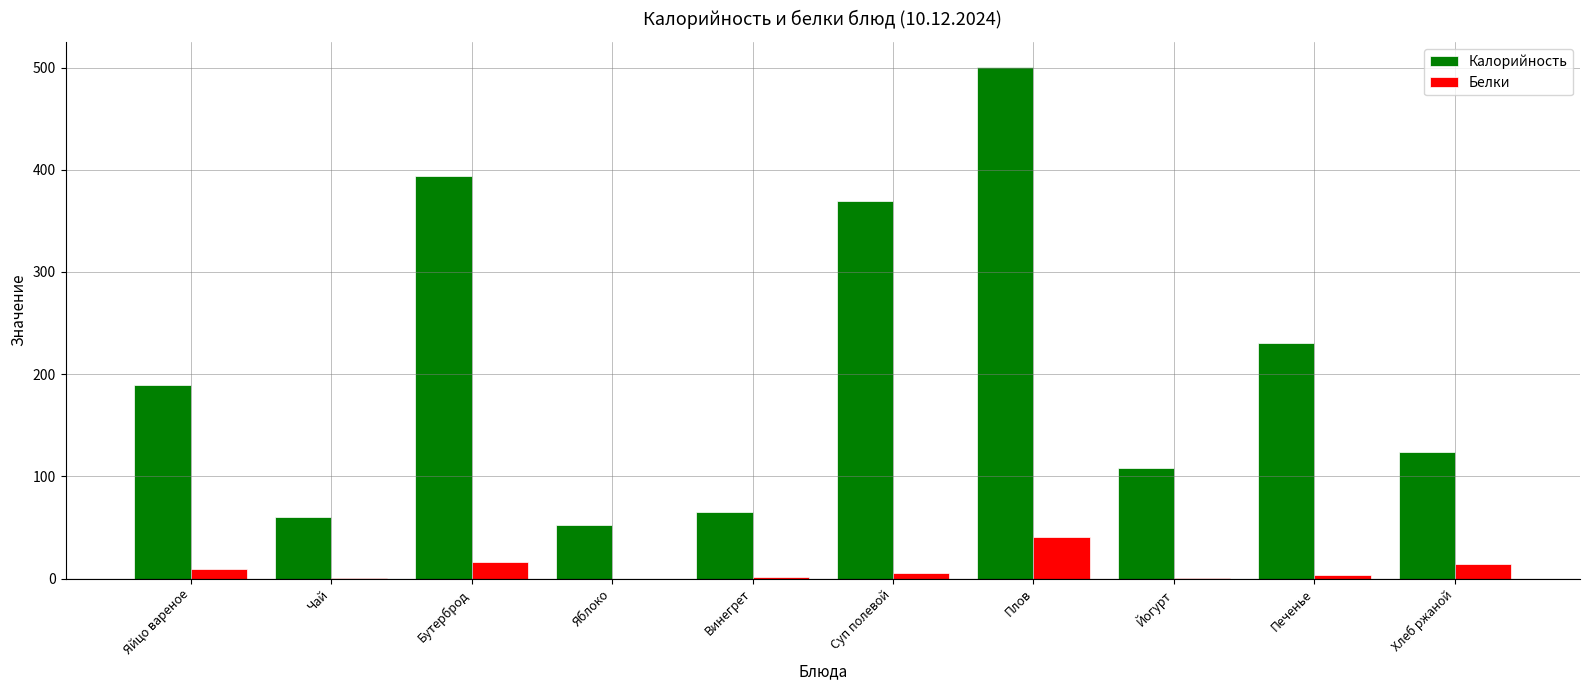

At which category is the sum across all series the highest?

Плов